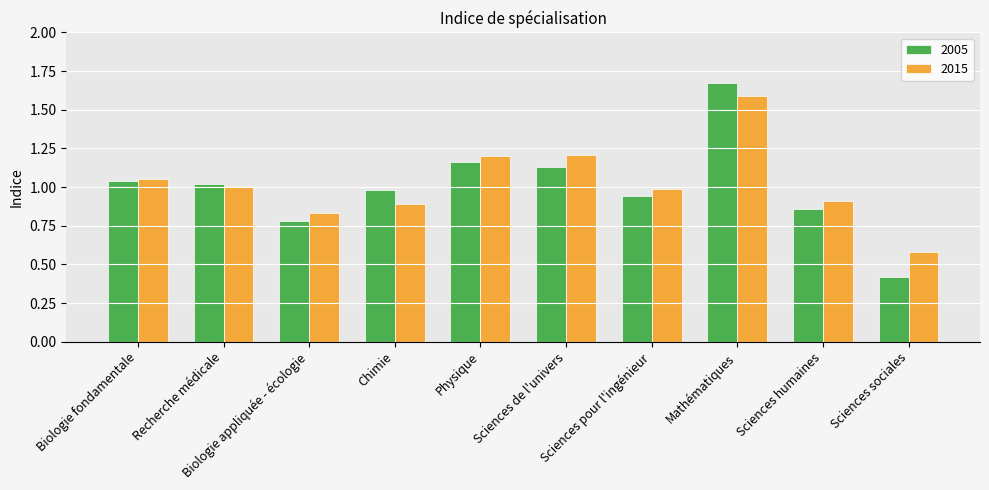

How many groups of bars are there?

10